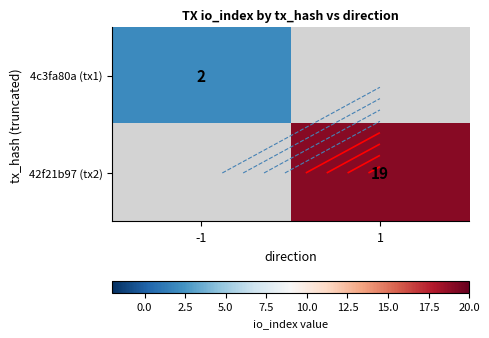

At how many categories does at least one series exceed 13?

1